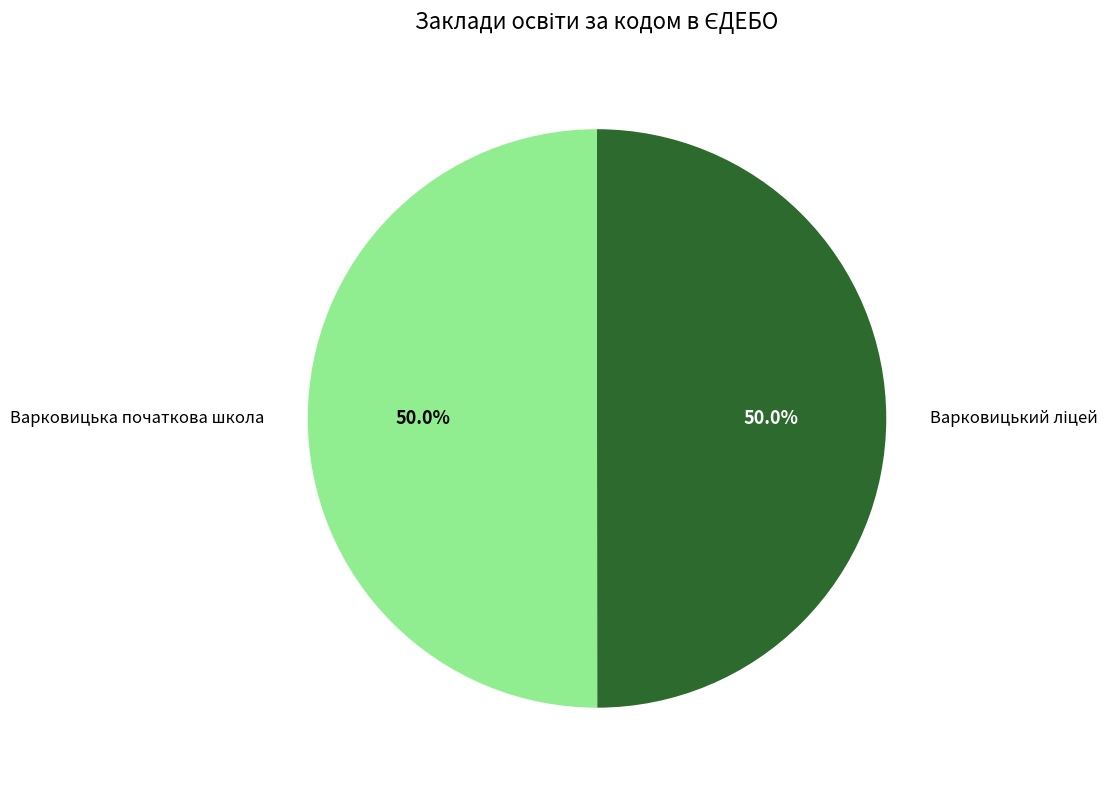

To the nearest percent, what is the average slice percentage?

50%